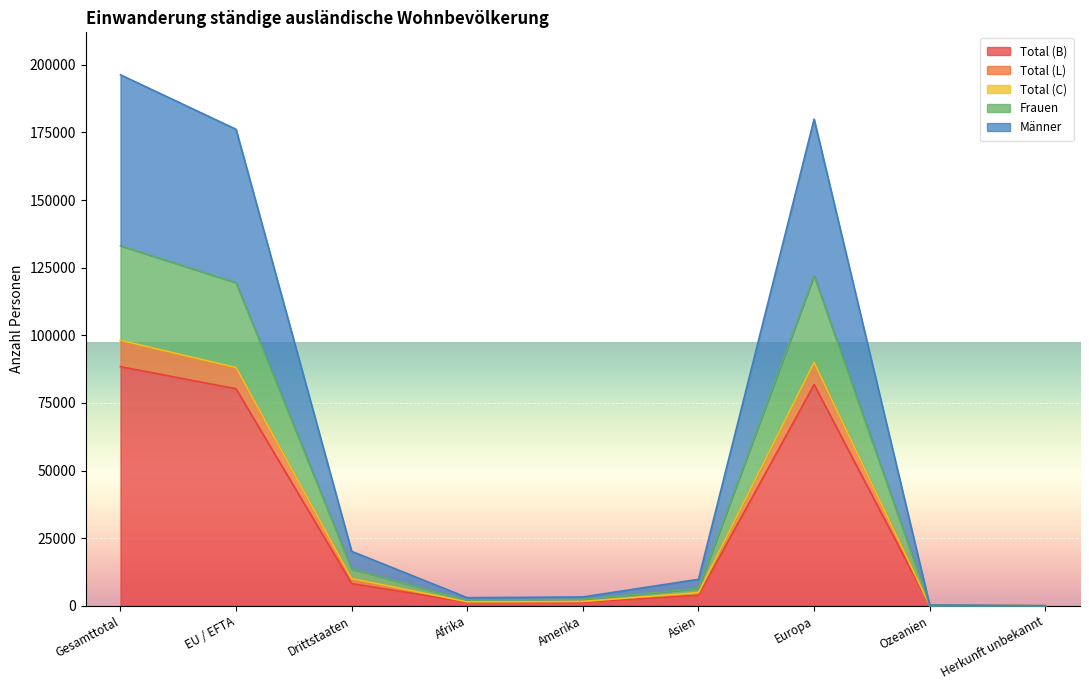

The value of Total (B) at Gesamttotal is 88405. True or false?

True